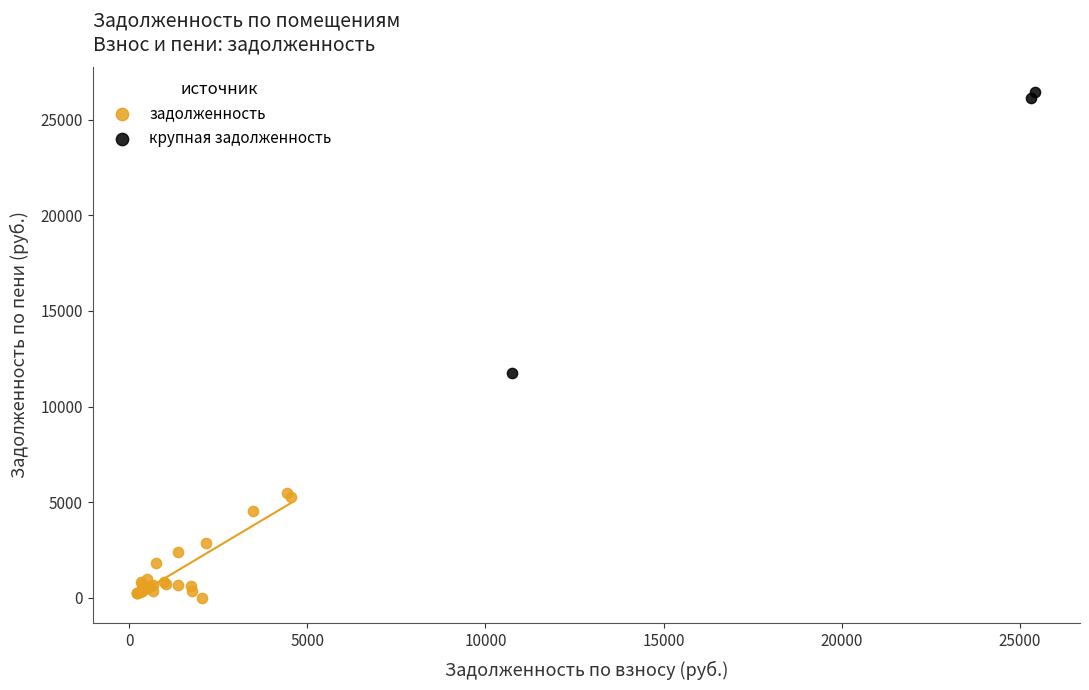

Which series has the largest Y range (max minus min)?

крупная задолженность